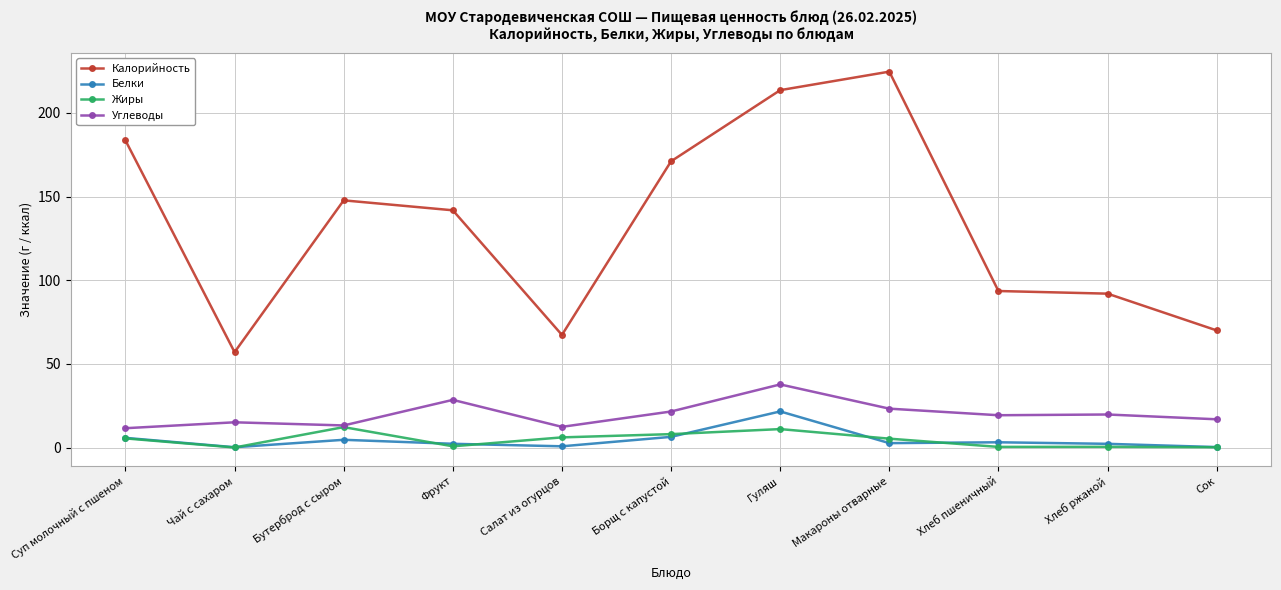

Between Фрукт and Макароны отварные, which series saw the biggest shift?

Калорийность